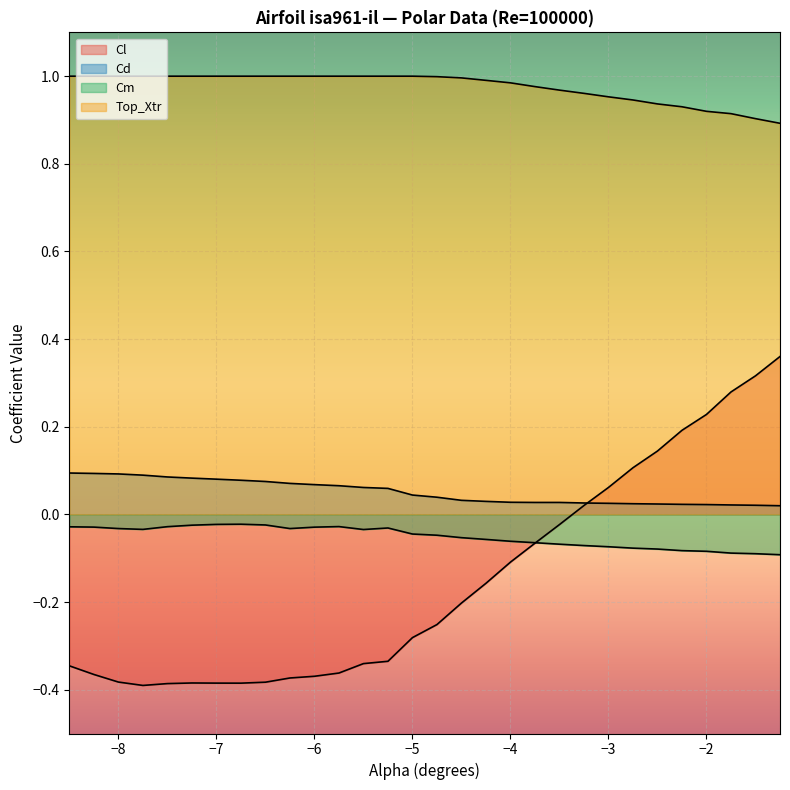

At how many categories does at least one series exceed 0?

30